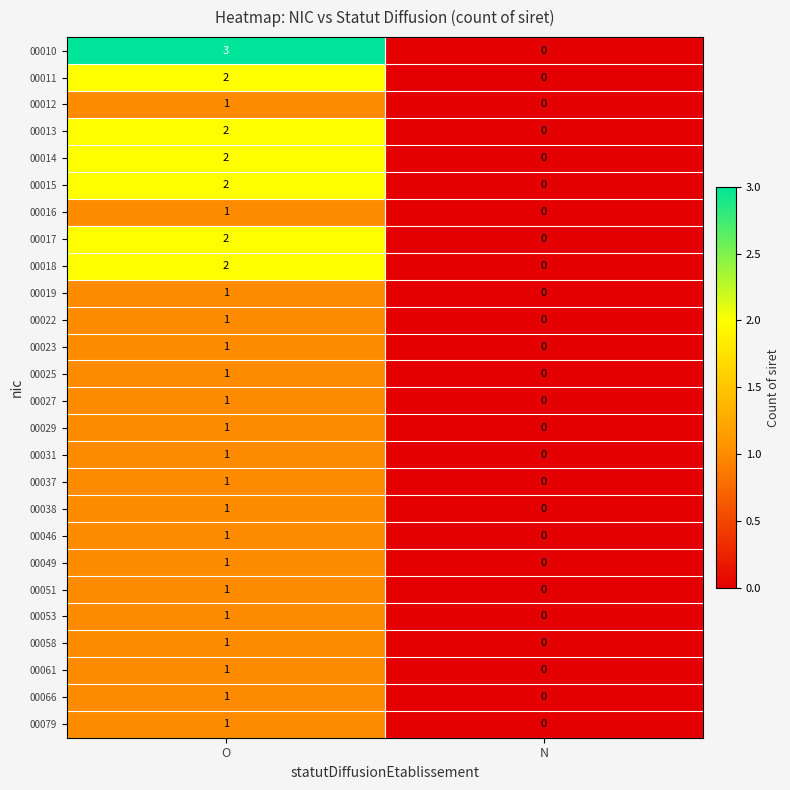

How many values in the 00016 series are below 1?

1